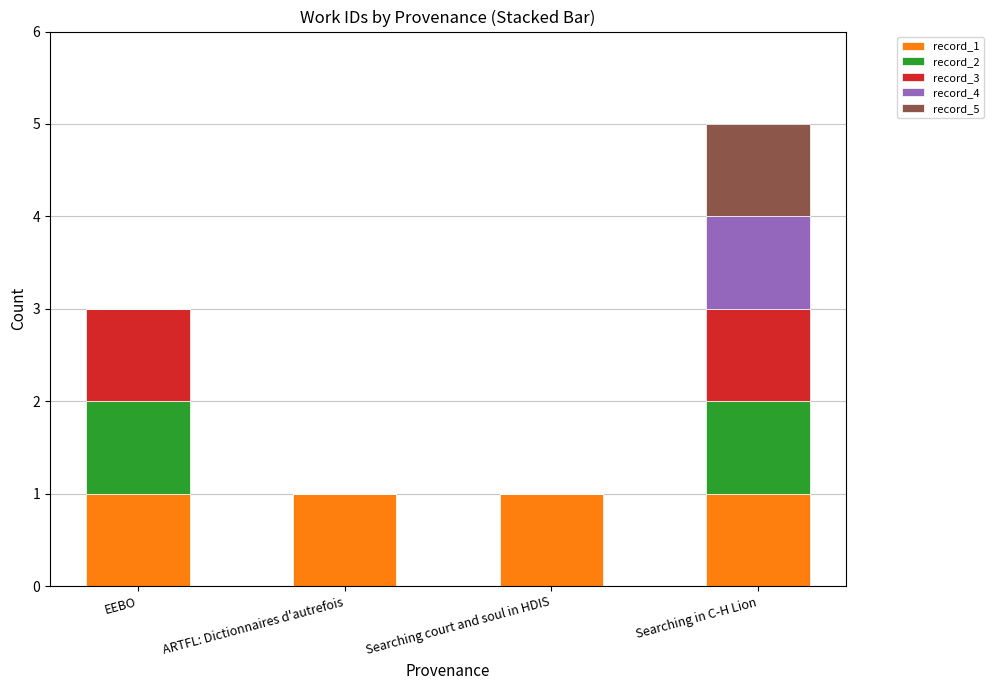

At which category is the sum across all series the highest?

Searching in C-H Lion